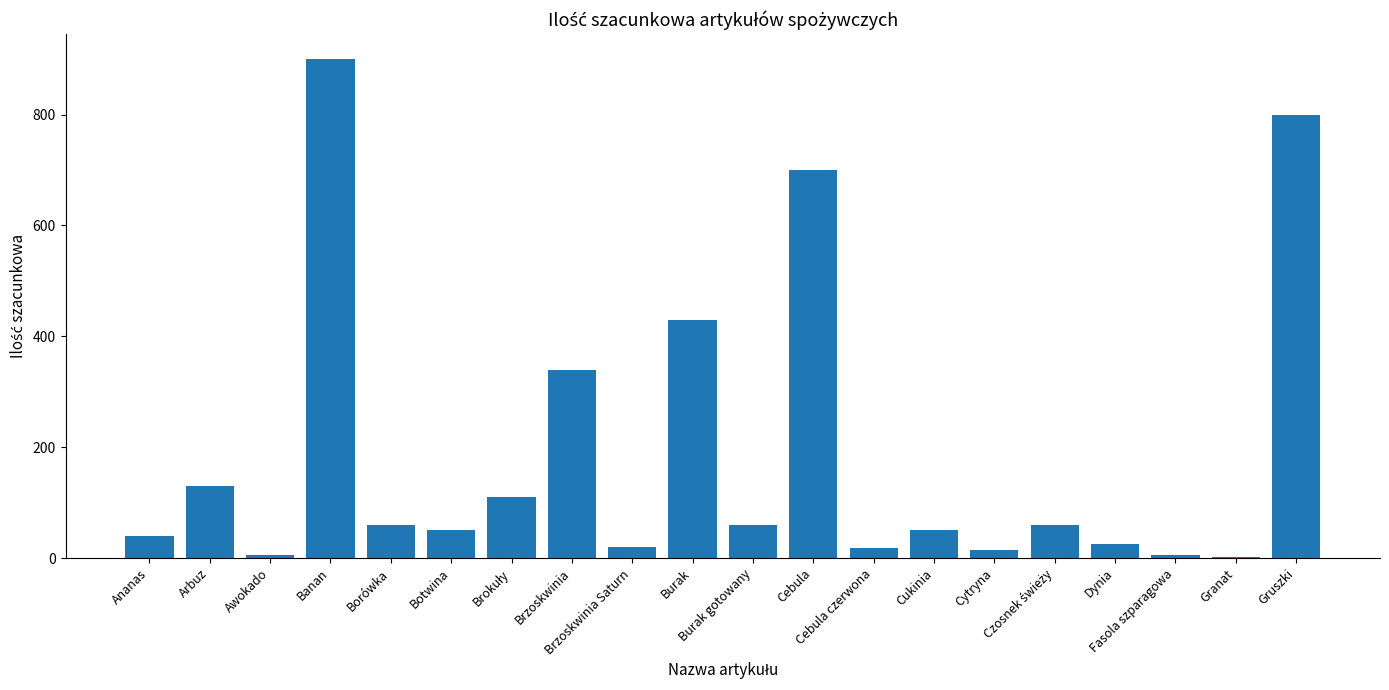

What is the sum of all values?

3821